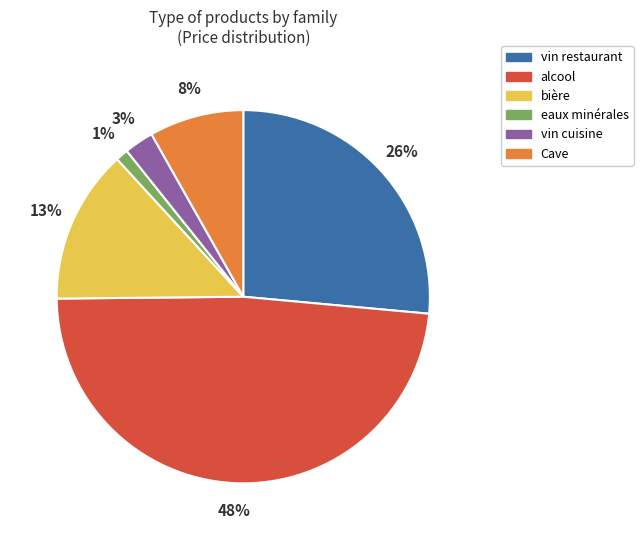

How many segments does this pie chart have?

6